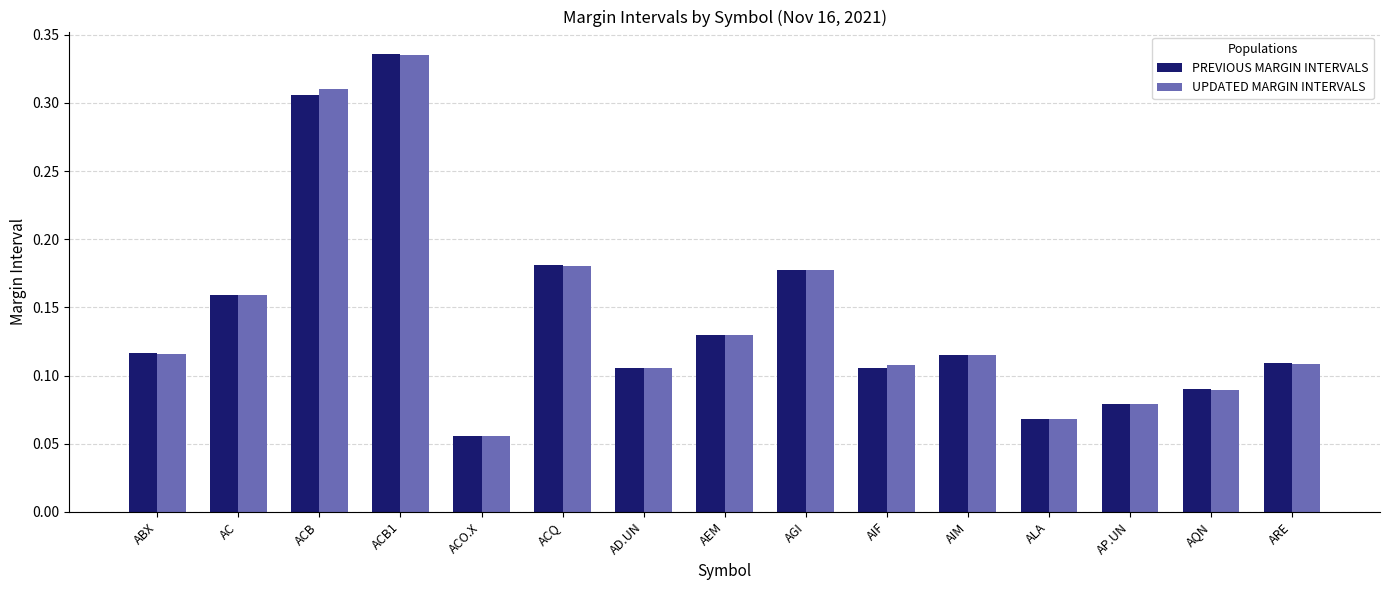

What is the label of the 8th bar from the right?

AEM